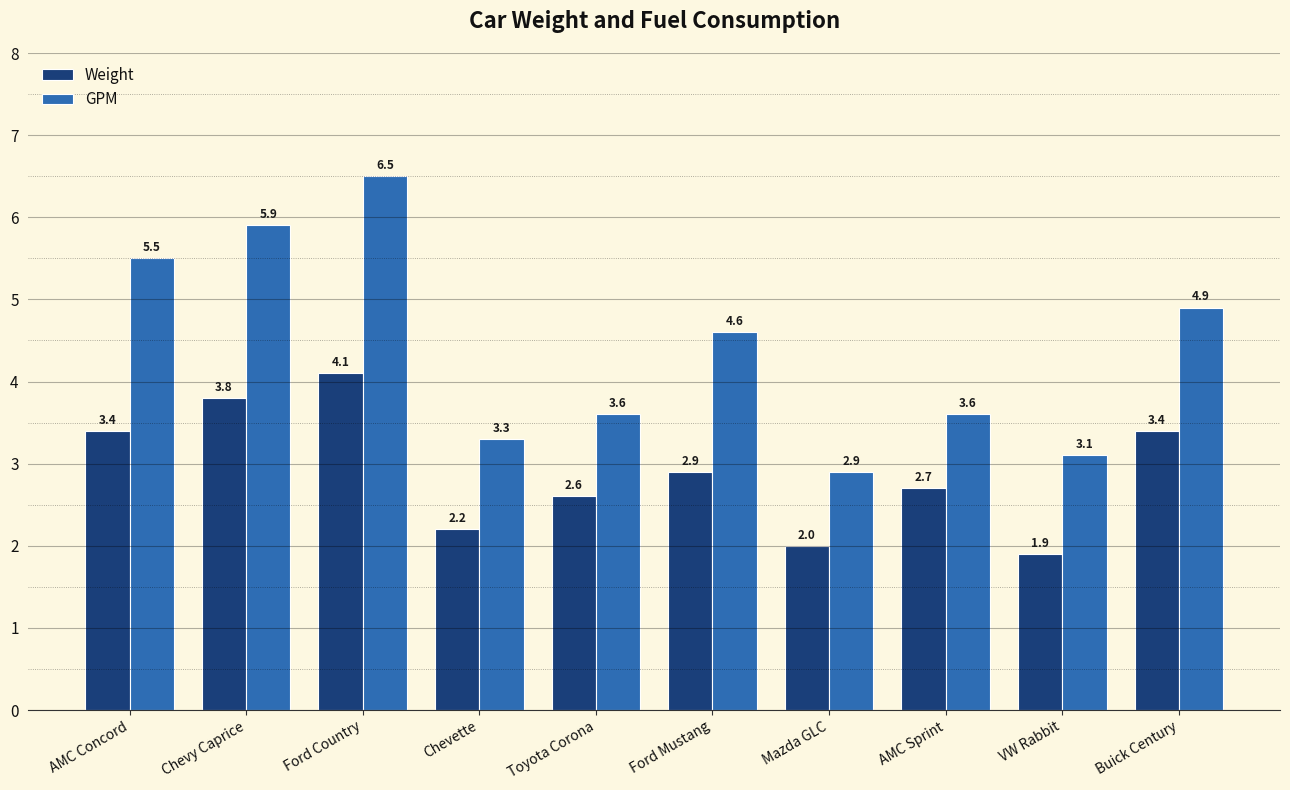

Are the bars horizontal?

No